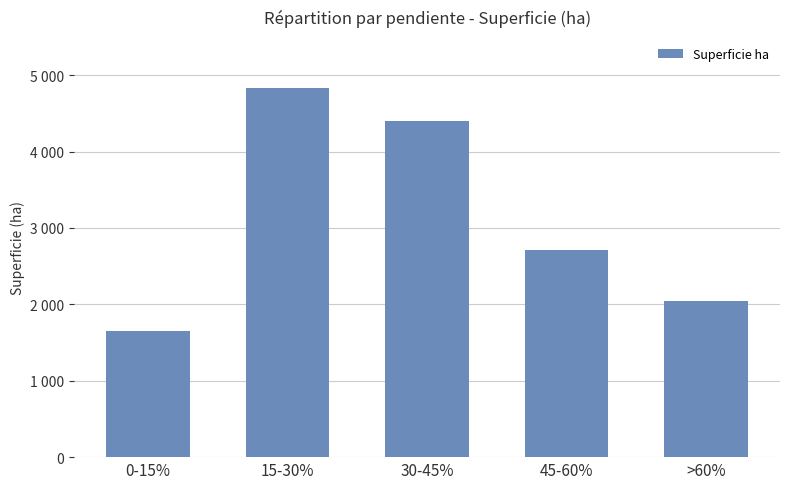

What is the difference between the maximum and minimum values?

3172.2